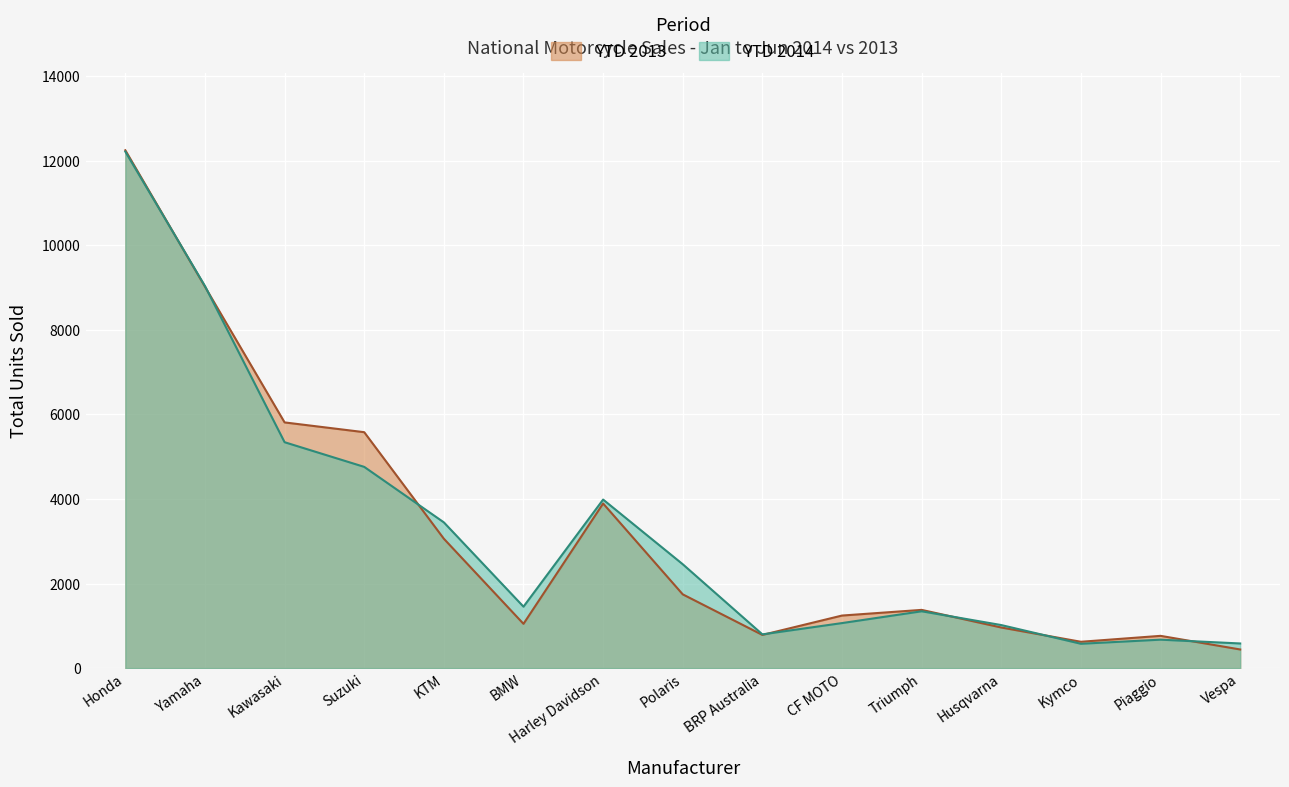

What is the total value across all series at Polaris?

4200